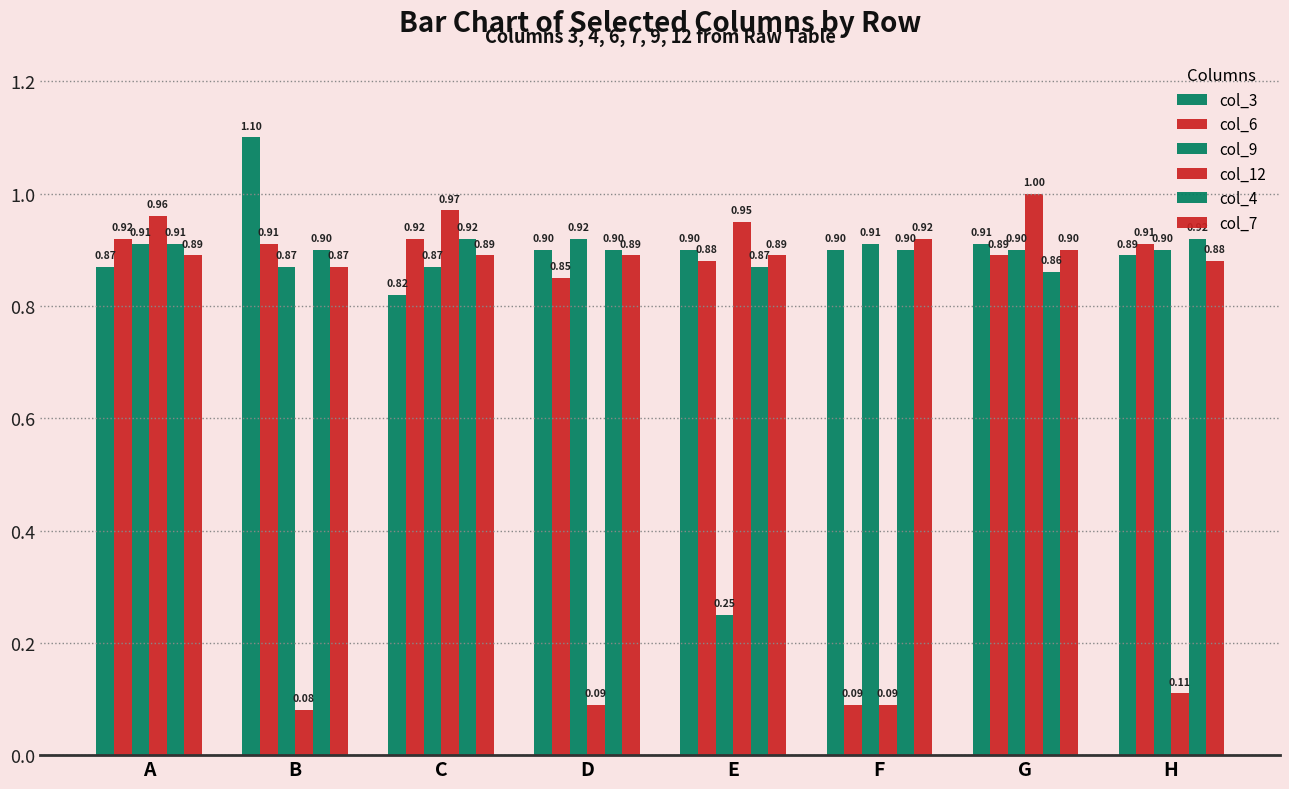

Count the number of data series in this chart.

6